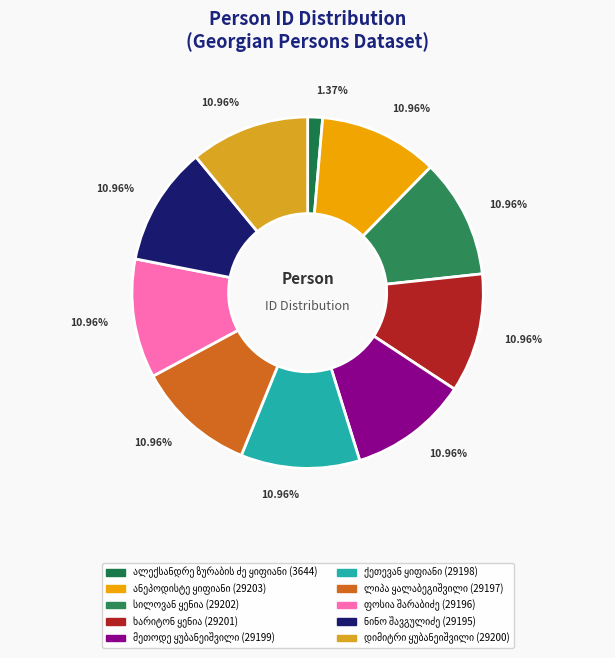

To the nearest percent, what is the average slice percentage?

10%